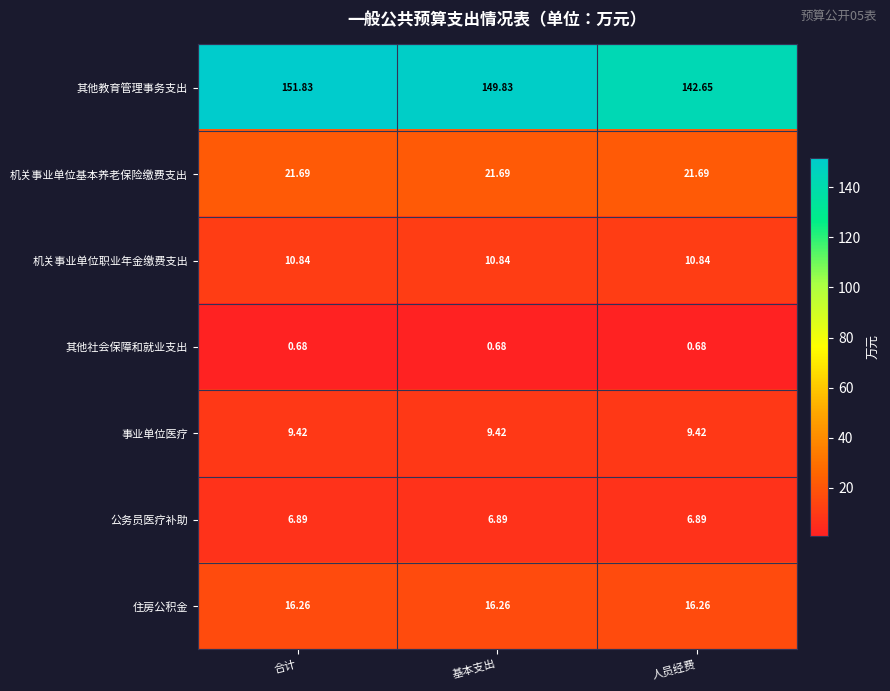

At which label does 其他教育管理事务支出 reach its minimum?

人员经费